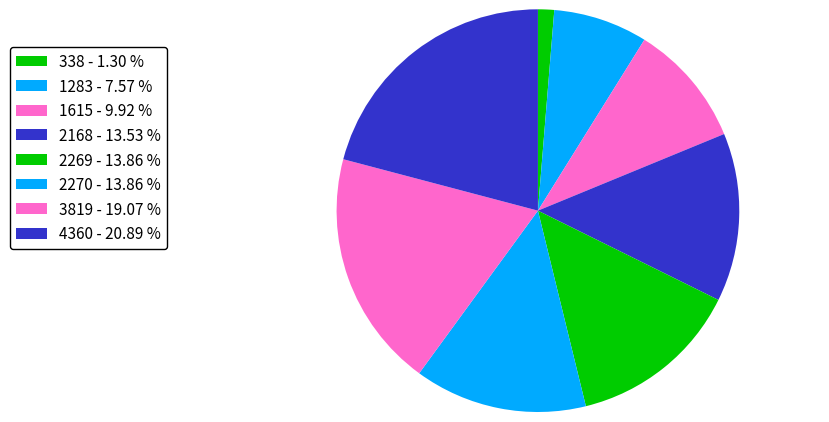

The 2270 slice represents 2% of the pie. True or false?

False